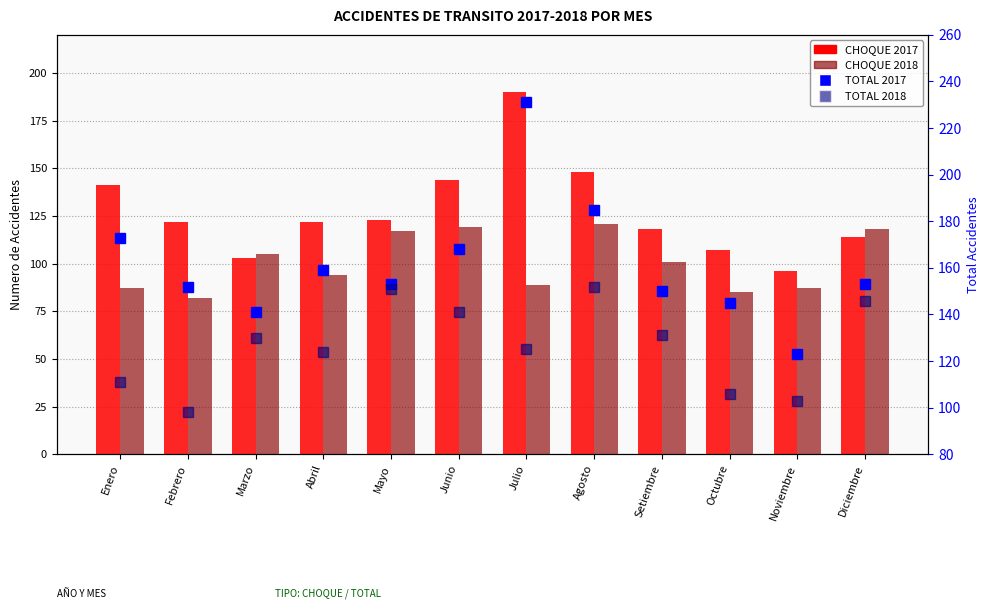

What is the average value of the TOTAL 2018 series?

126